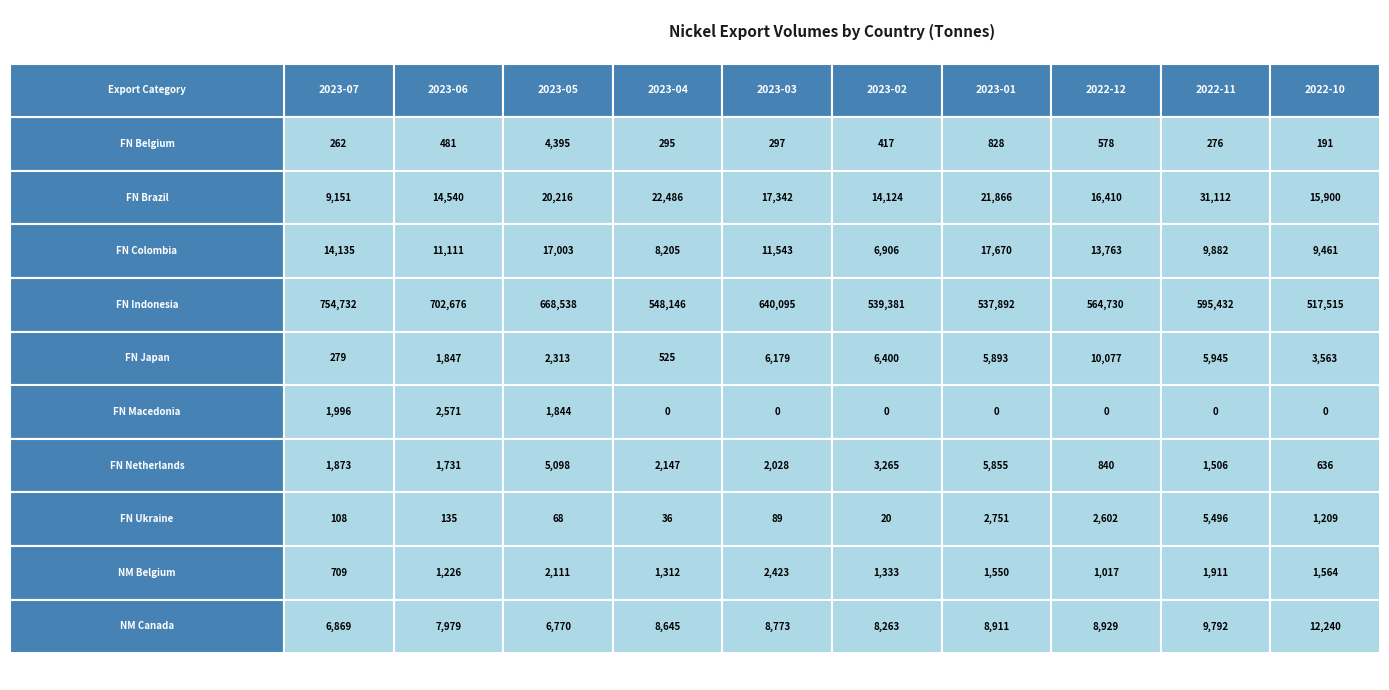

Reading left to right, extract all data points from this chart.

Nickel Exports Ferro Nickel Belgium: 262	481	4395	295	297	417	828	578	276	191
Nickel Exports Ferro Nickel Brazil: 9151	14540	20216	22486	17342	14124	21866	16410	31112	15900
Nickel Exports Ferro Nickel Colombia: 14135	11111	17003	8205	11543	6906	17670	13763	9882	9461
Nickel Exports Ferro Nickel Indonesia: 754732	702676	668538	548146	640095	539381	537892	564730	595432	517515
Nickel Exports Ferro Nickel Japan: 279	1847	2313	525	6179	6400	5893	10077	5945	3563
Nickel Exports Ferro Nickel Macedonia: 1996	2571	1844	0	0	0	0	0	0	0
Nickel Exports Ferro Nickel Netherlands: 1873	1731	5098	2147	2028	3265	5855	840	1506	636
Nickel Exports Ferro Nickel Ukraine: 108	135	68	36	89	20	2751	2602	5496	1209
Nickel Exports Nickel Metal Belgium: 709	1226	2111	1312	2423	1333	1550	1017	1911	1564
Nickel Exports Nickel Metal Canada: 6869	7979	6770	8645	8773	8263	8911	8929	9792	12240